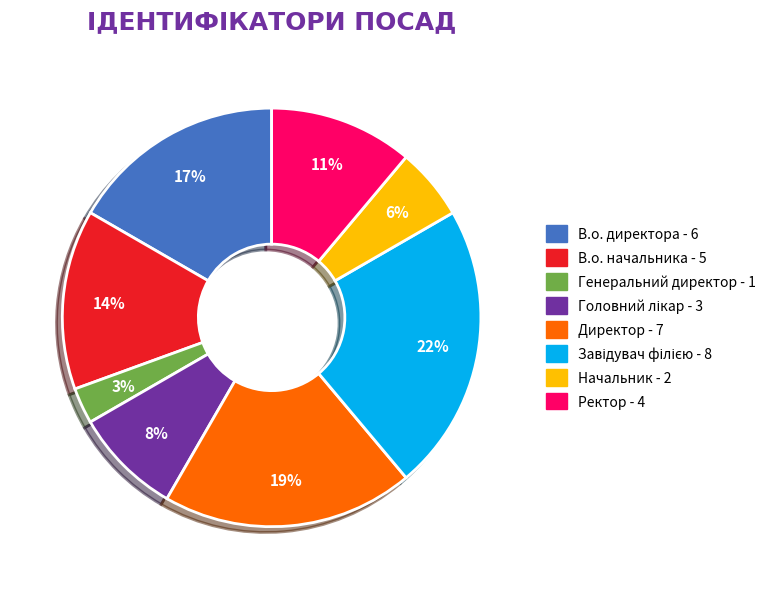

Combined, do Генеральний директор and Директор account for over 50%?

No